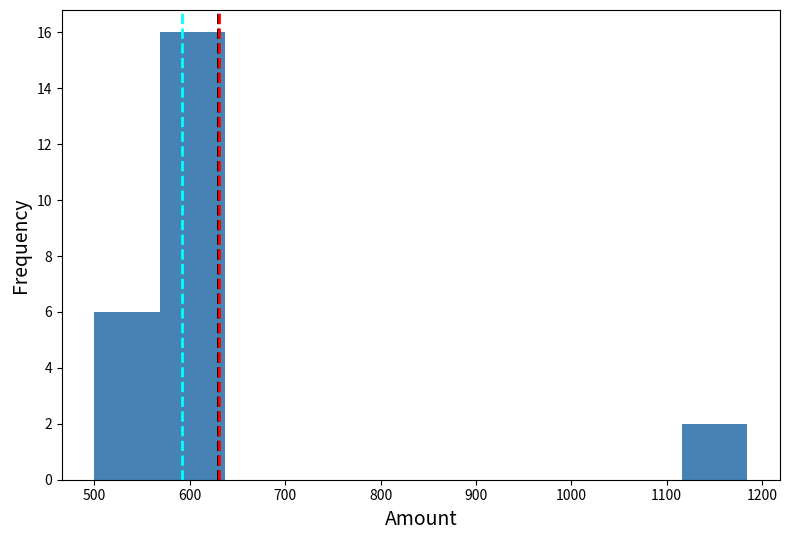

Reading left to right, list every bar in this chart as the range it spans on the x-axis followed by its height. Neither the bar edges nor the heights are printed on the chart, so give them approximately, as read against the axes.

500 to 570: 6
570 to 640: 16
640 to 710: 0
710 to 770: 0
770 to 840: 0
840 to 910: 0
910 to 980: 0
980 to 1050: 0
1050 to 1120: 0
1120 to 1180: 2